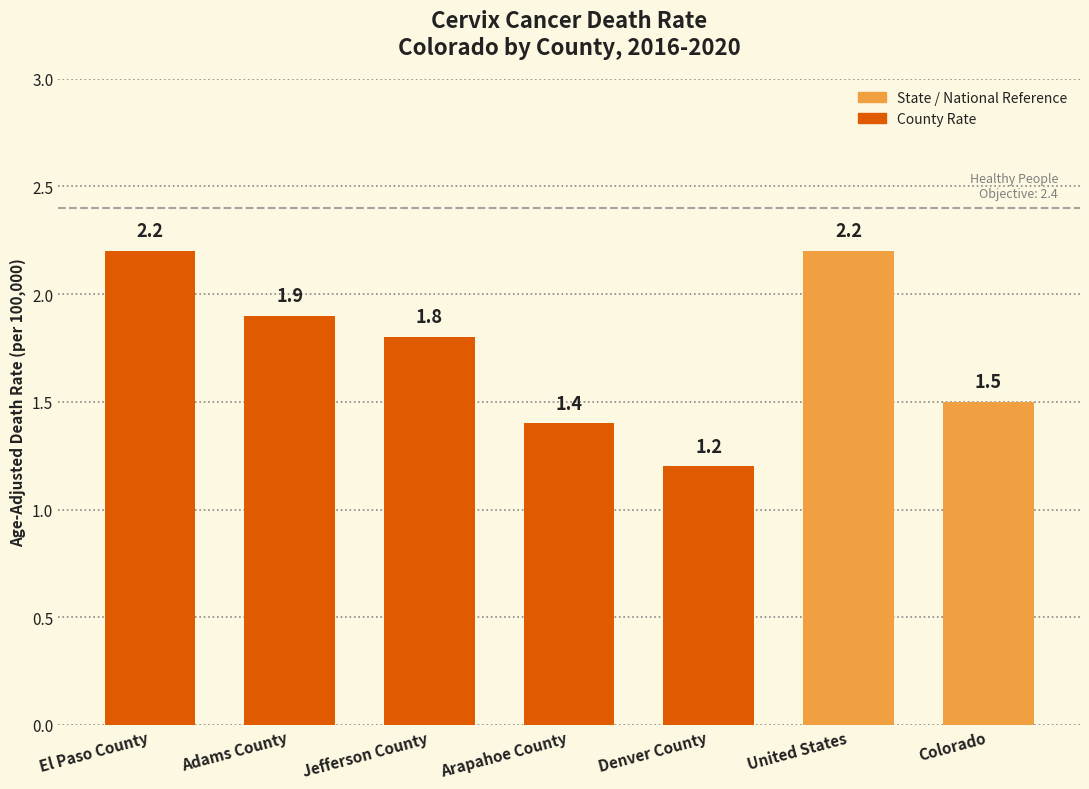

The chart shows a value of 1.5 at Colorado. True or false?

True